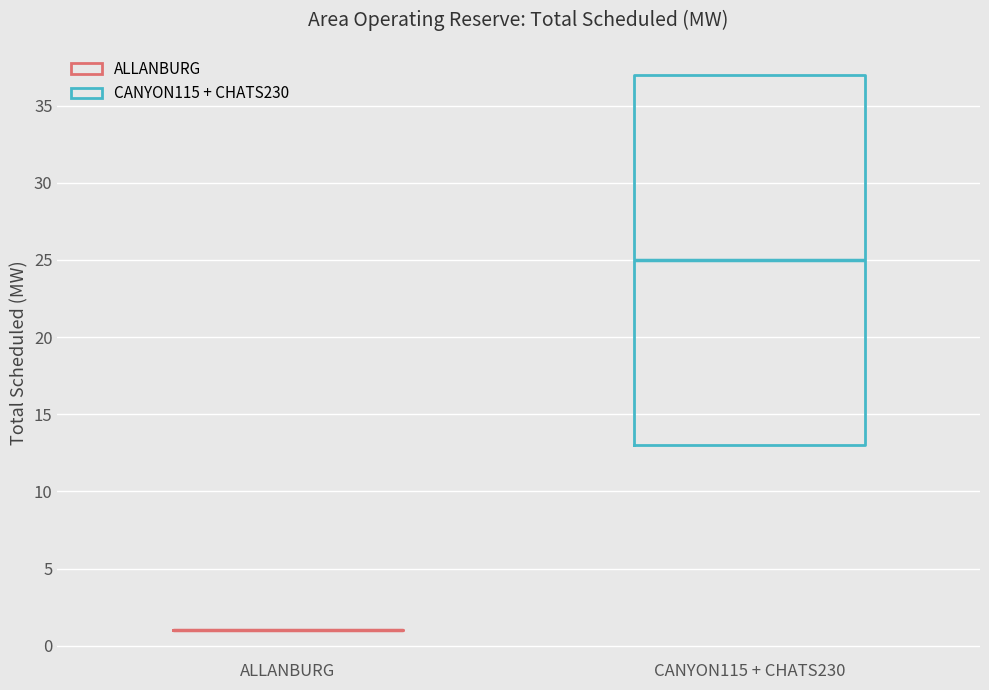

Reading left to right, read every box against the y-axis: the position of its median line, the range the box covers, and the ends of its whiskers. The values are not printed on the chart, so give them approximately, as read against the axis.

ALLANBURG: box collapsed to a line at 1, whiskers 1 to 1
CANYON115 + CHATS230: median 25, box 13 to 37, whiskers 13 to 37